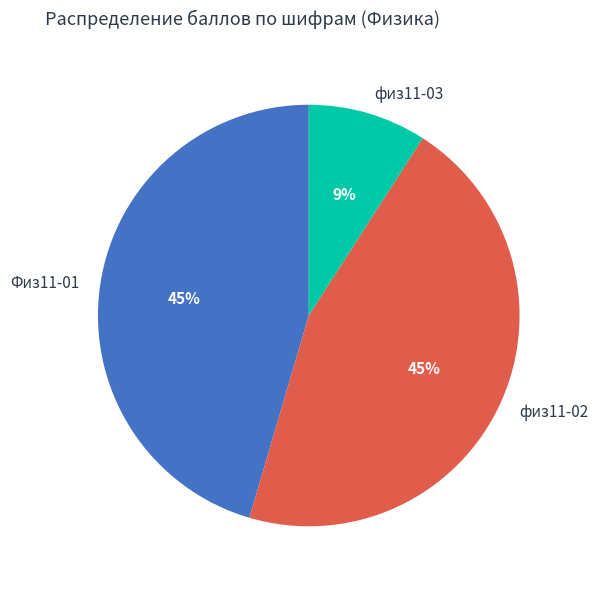

Does физ11-03 represent more than half of the total?

No